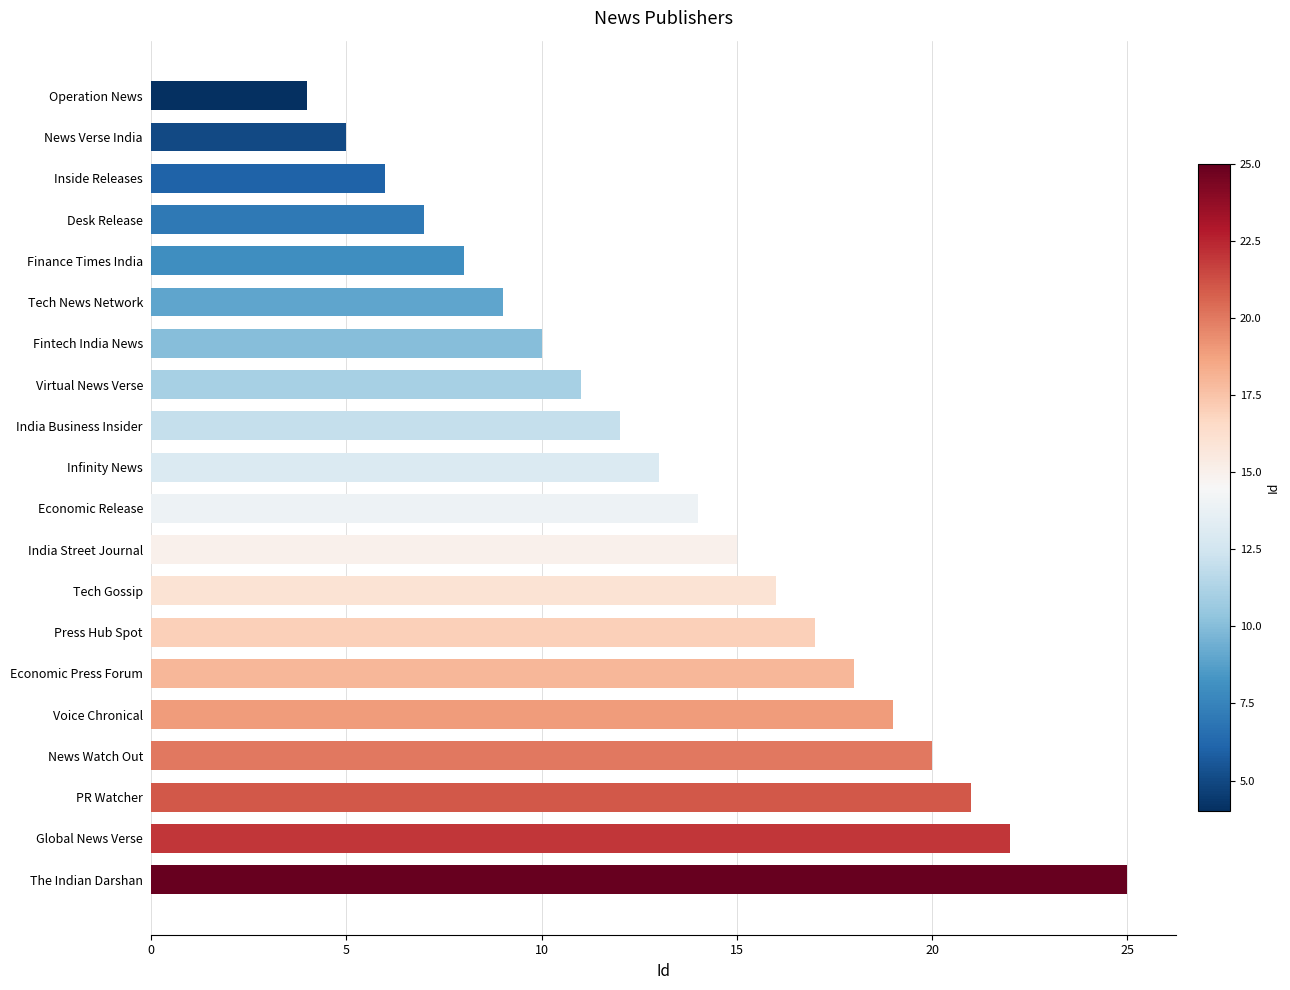

What is the label of the 10th bar from the top?

Infinity News